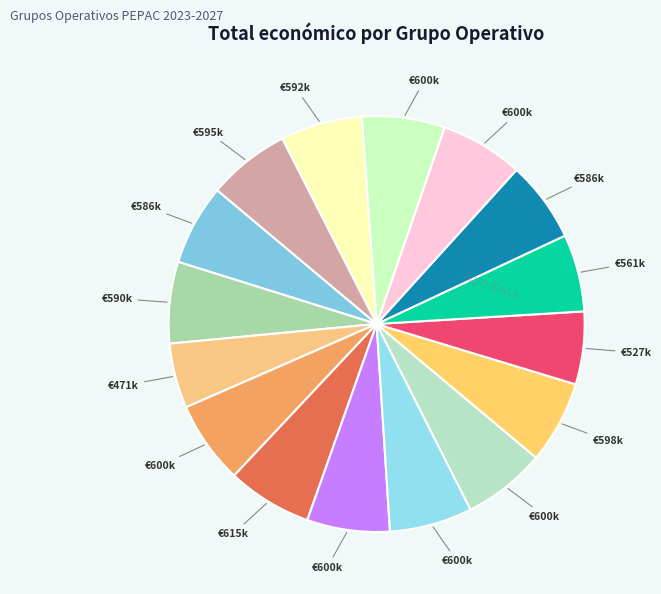

To the nearest percent, what is the difference between the largest and smallest slice percentages?

2%